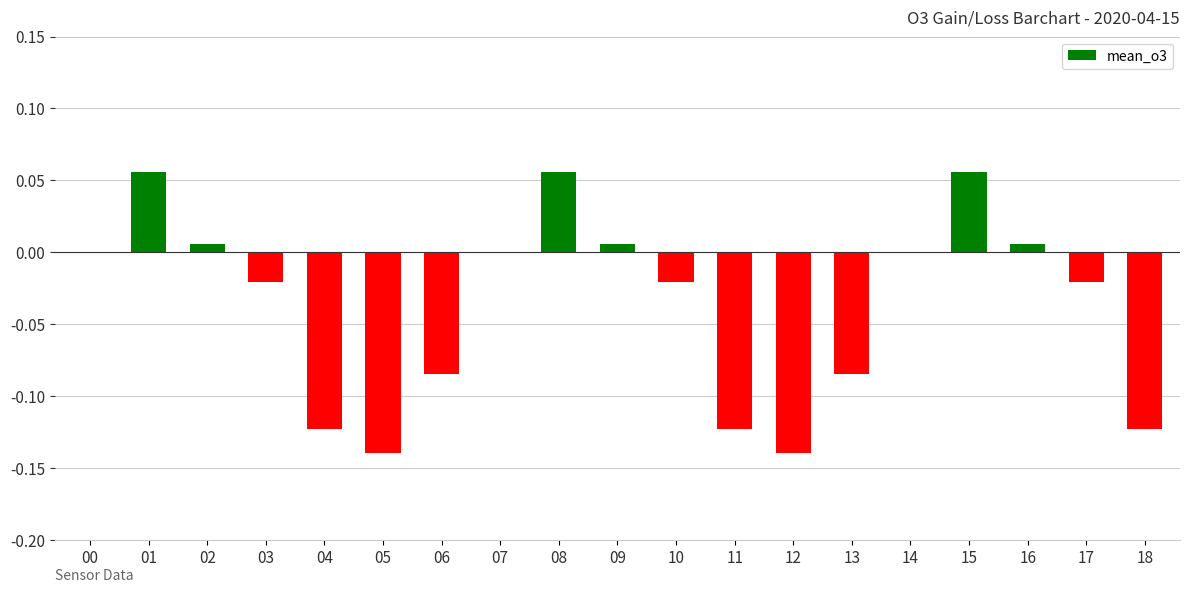

What is the change in value from 05 to 17?

+0.1